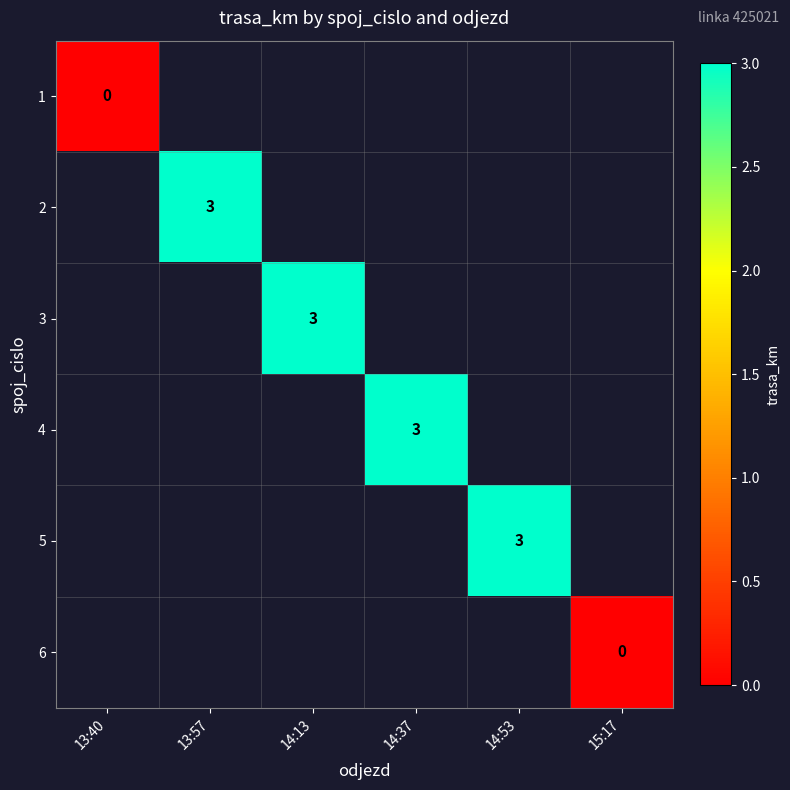

The 2 series shows 5 at 13:57. True or false?

False